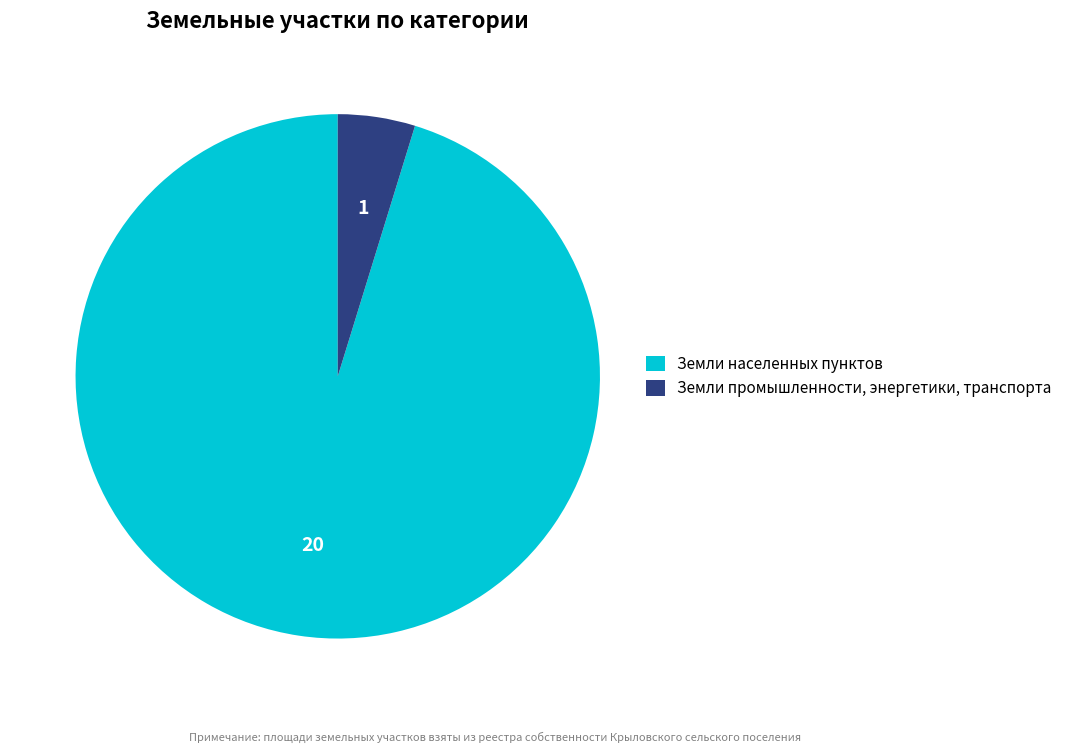

Is it true that Земли промышленности, энергетики, транспорта is 5% of the pie?

True